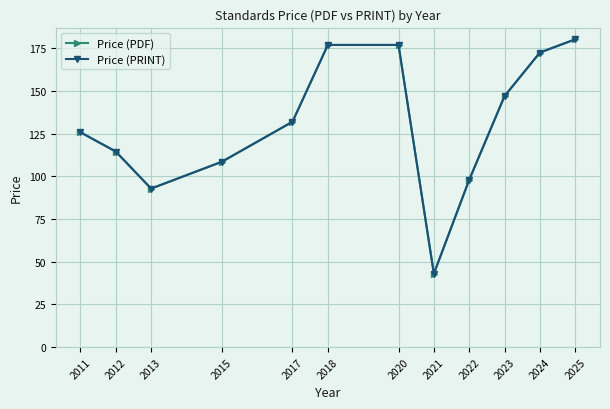

What is the sum of all Price (PDF) values?

1568.7